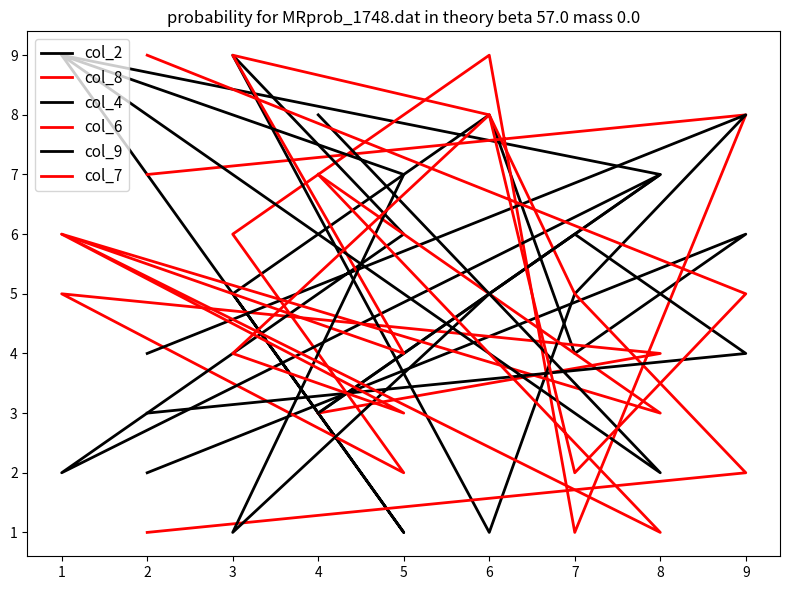

Is it true that col_4 equals 3 at 4?

True